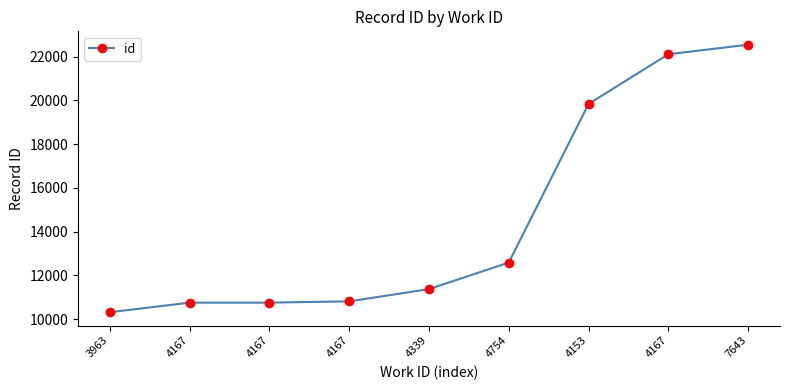

At which label does the data first exceed 11369?

4754